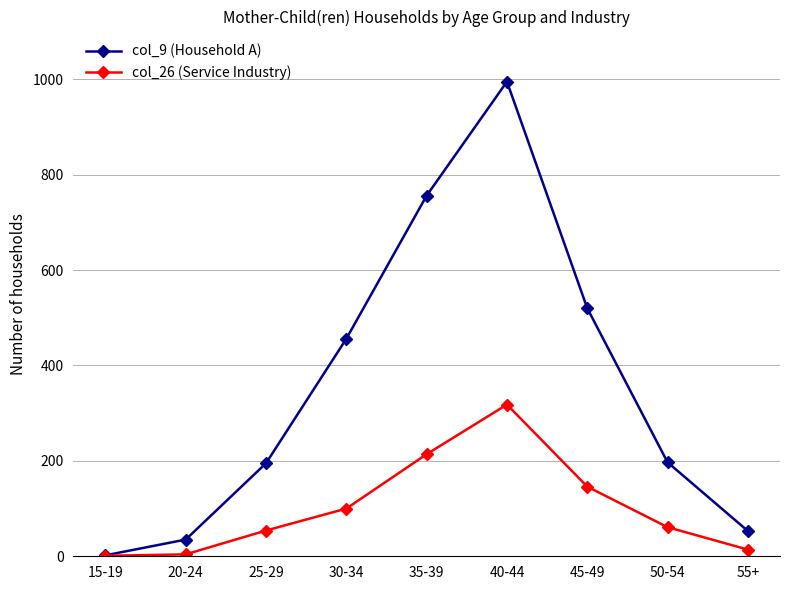

List the series in order of their peak value, highest first.

col_9 (Household A), col_26 (Service Industry)